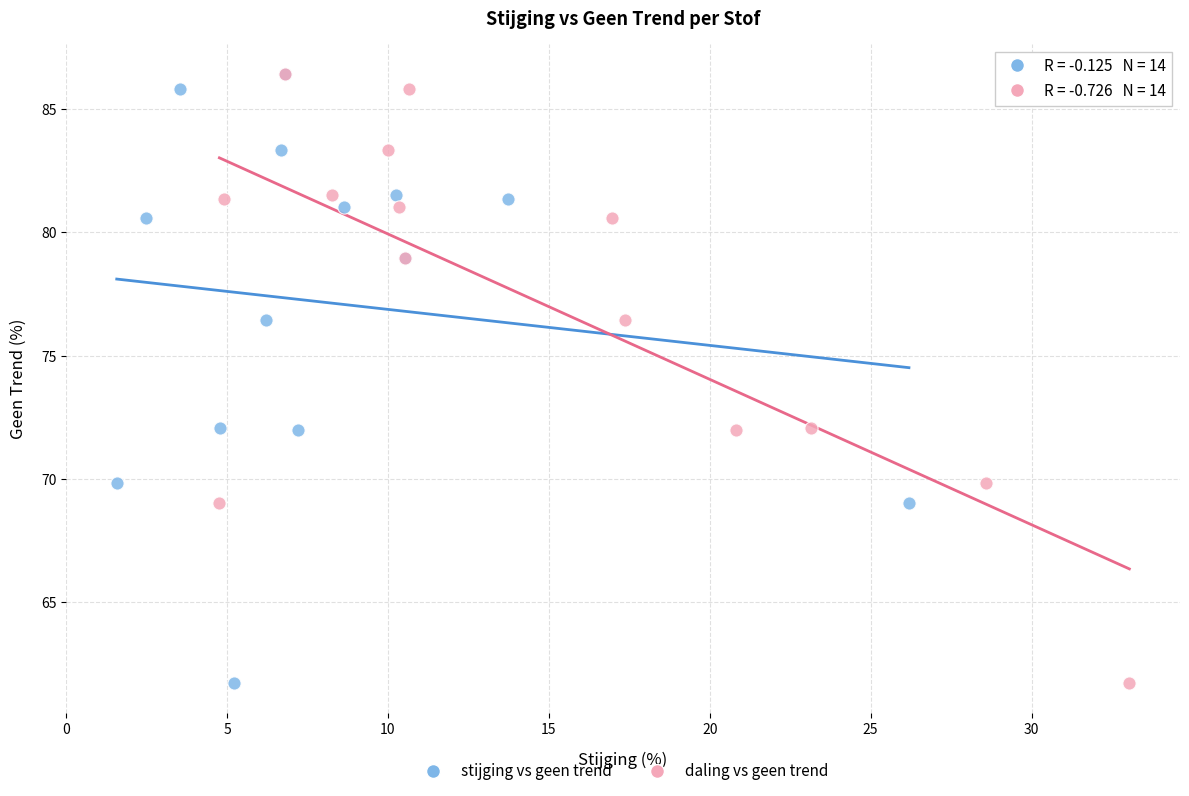

What are all the series names shown in the legend?

stijging vs geen trend, daling vs geen trend